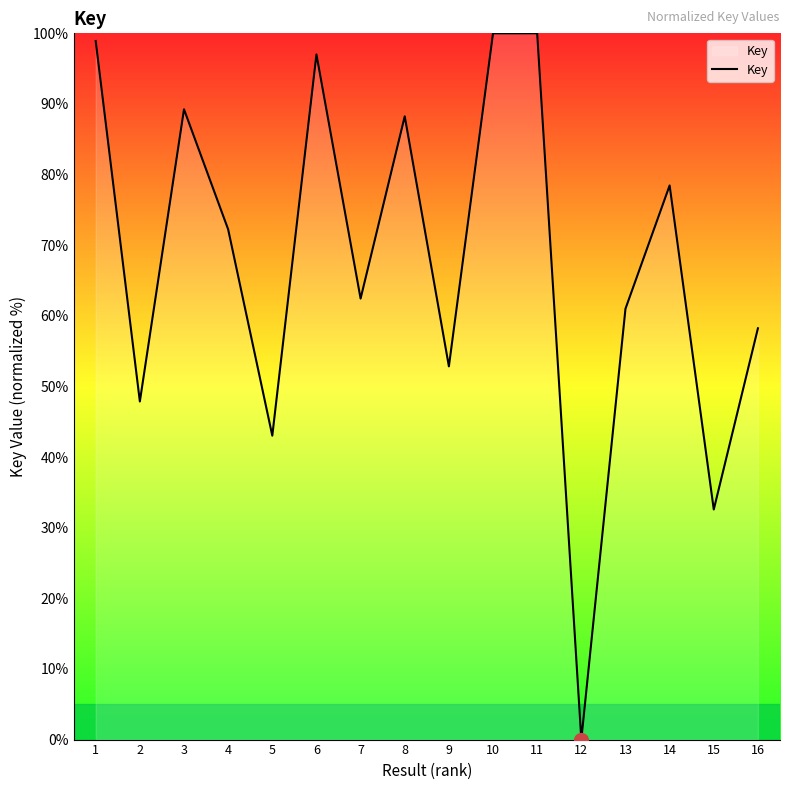

Is it true that the value at 15 is 55.4?

False